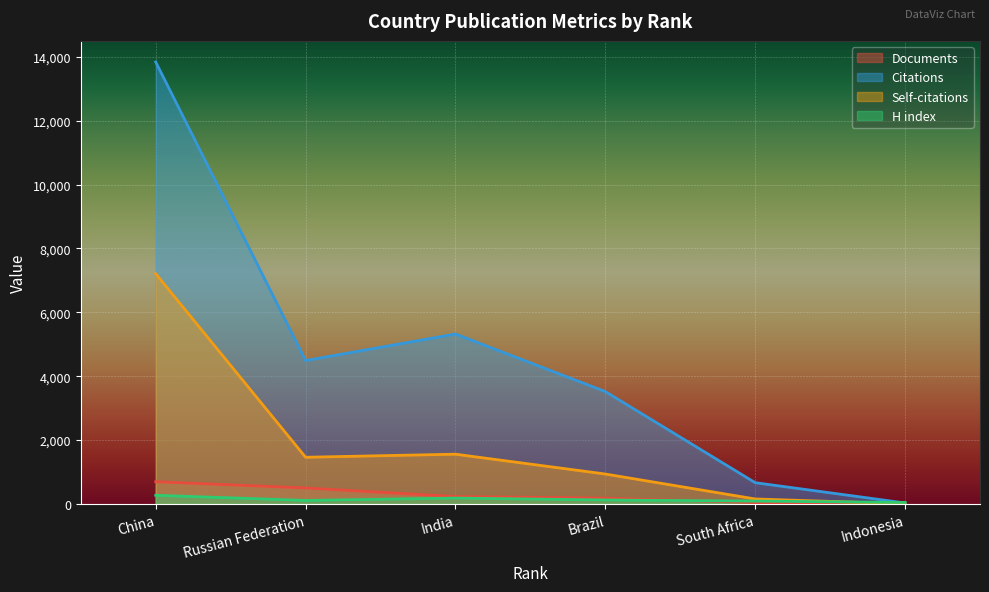

True or false: Self-citations and Citations intersect in this chart.

False